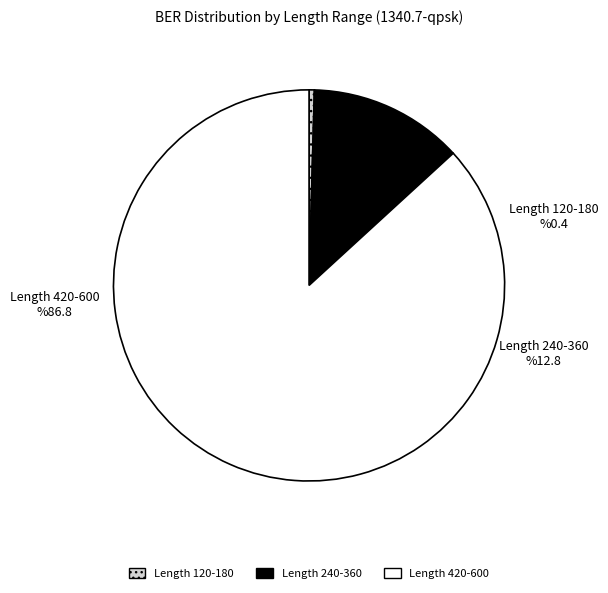

Does 180 represent more than half of the total?

No